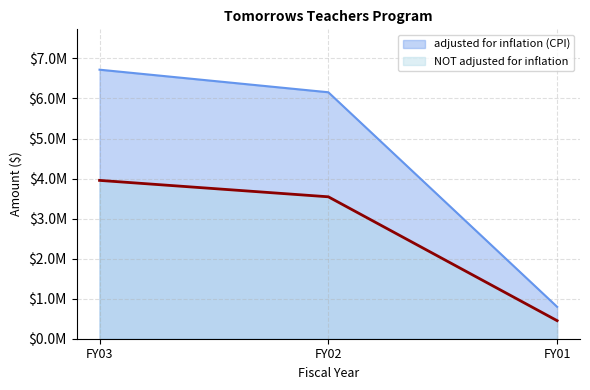

Rank the series by their maximum value, from highest to lowest.

adjusted for inflation (CPI), NOT adjusted for inflation